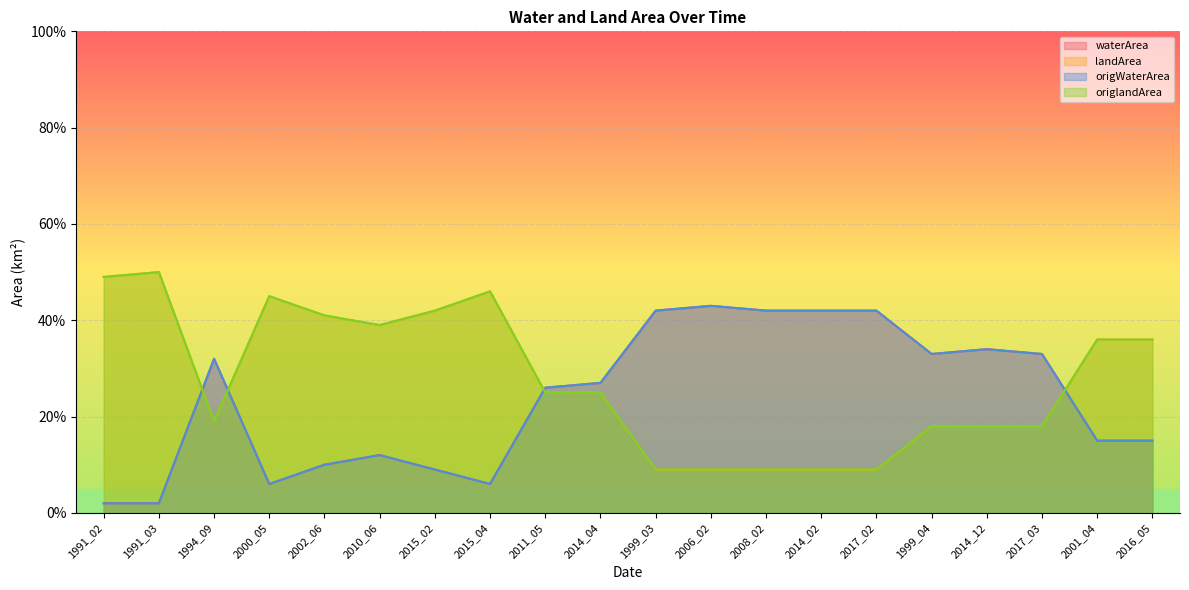

What is the label of the 16th point from the left?

1999_04